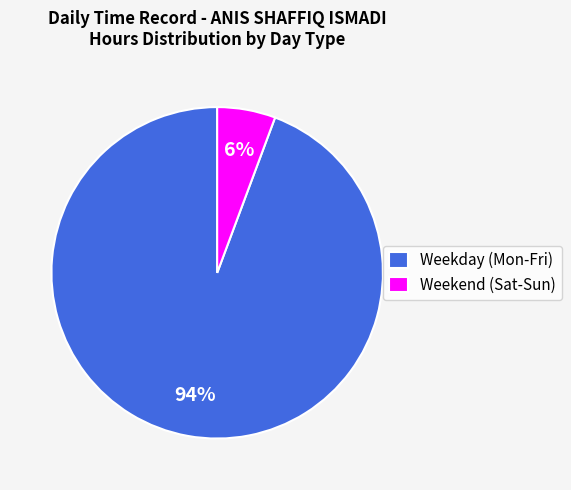

To the nearest percent, what is the average slice percentage?

50%